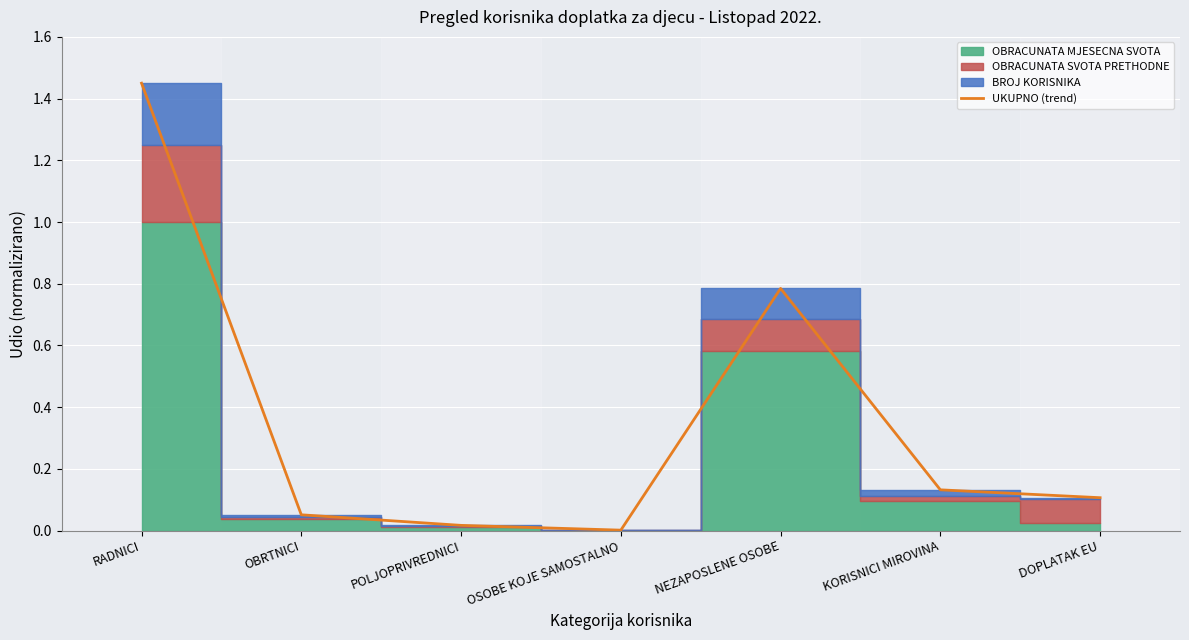

What is the difference between the values at KORISNICI MIROVINA and OBRTNICI?

0.1